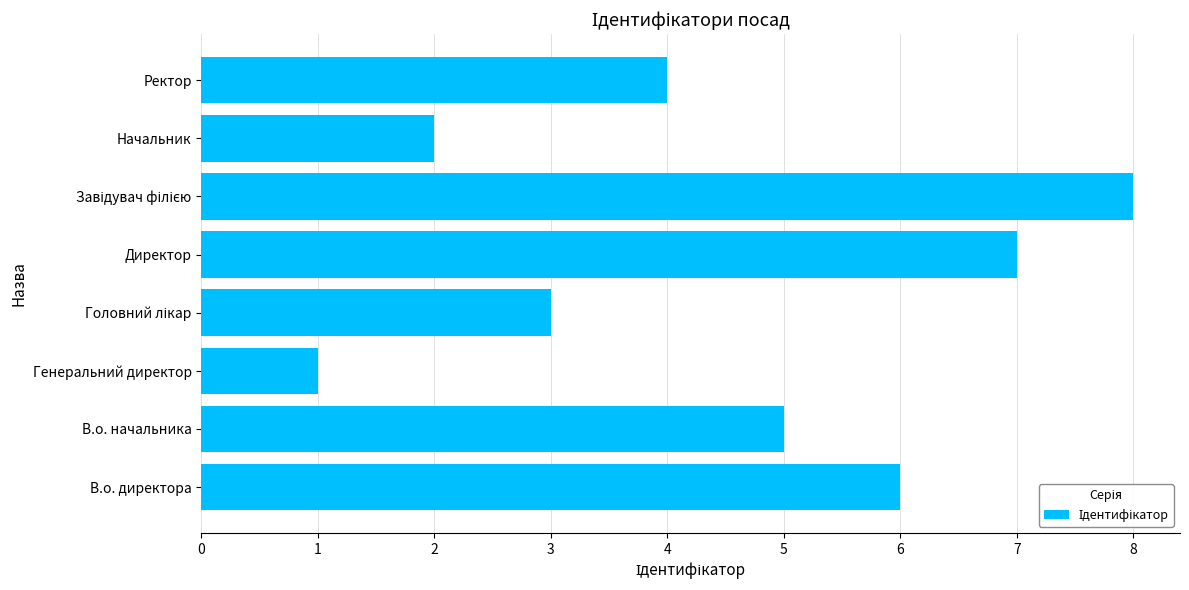

What is the difference between the second highest and minimum values?

6